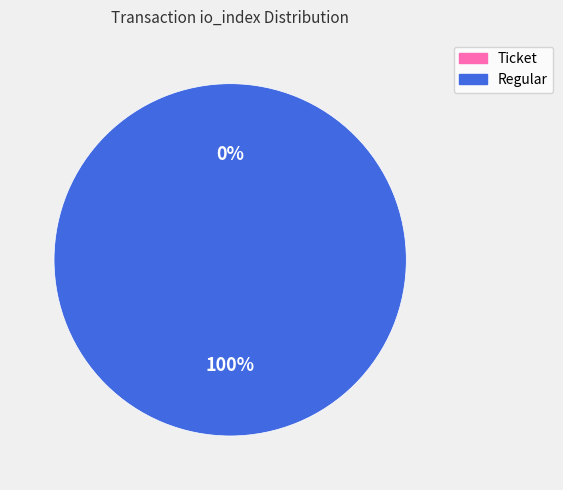

What percentage is the Regular (index 4) slice, to the nearest percent?

100%